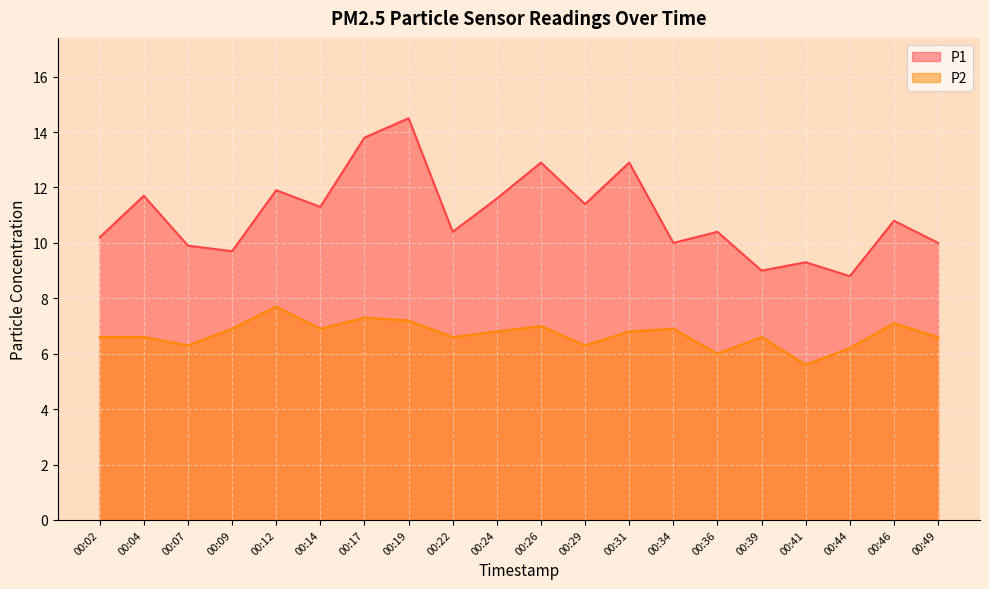

List the labels in order of P1 value, largest first.

00:19, 00:17, 00:26, 00:31, 00:12, 00:04, 00:24, 00:29, 00:14, 00:46, 00:22, 00:36, 00:02, 00:34, 00:49, 00:07, 00:09, 00:41, 00:39, 00:44